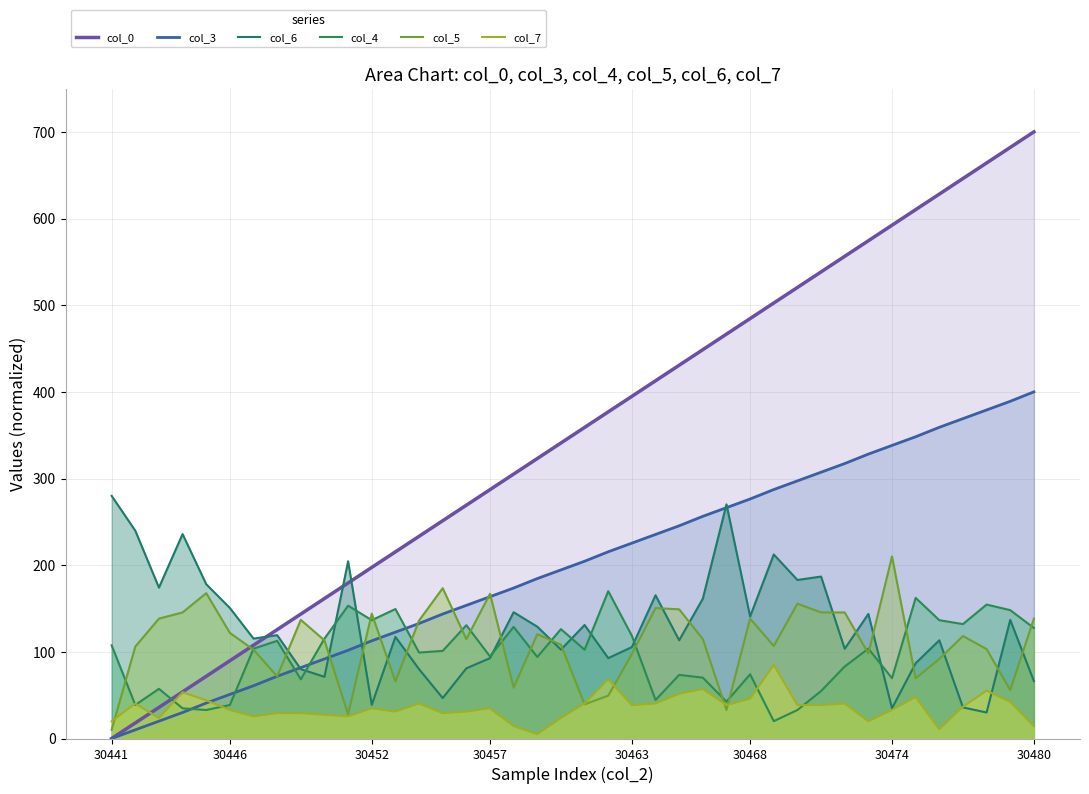

How many data points in col_5 are above 114?

21